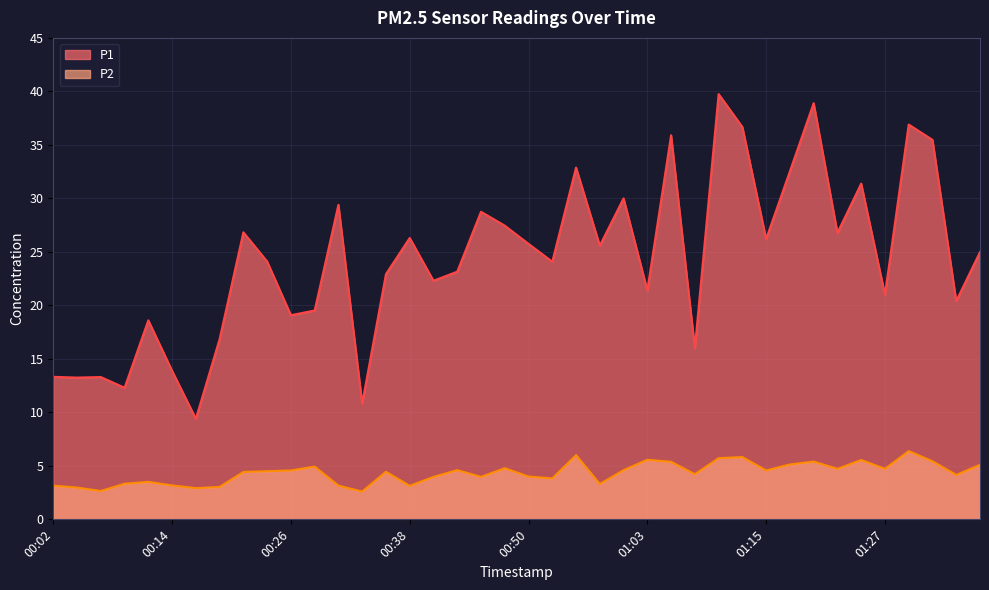

The P2 series shows 5.1 at 01:17. True or false?

True